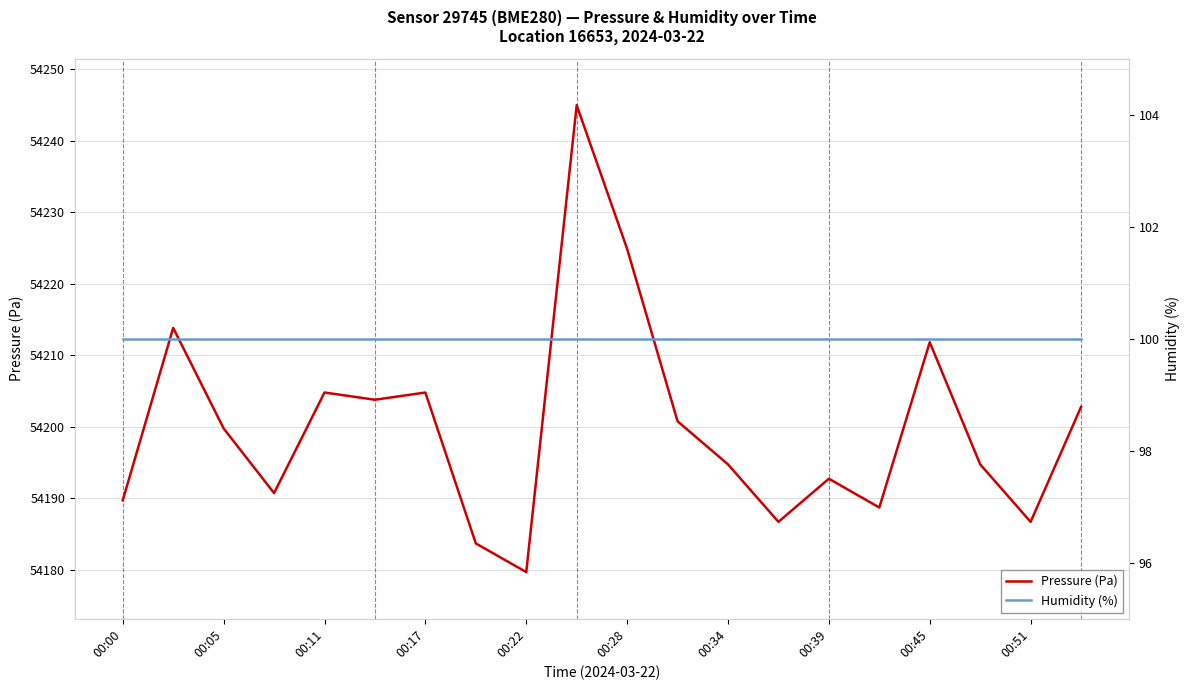

The value of Pressure (Pa) at 00:00 is 54189.7. True or false?

True